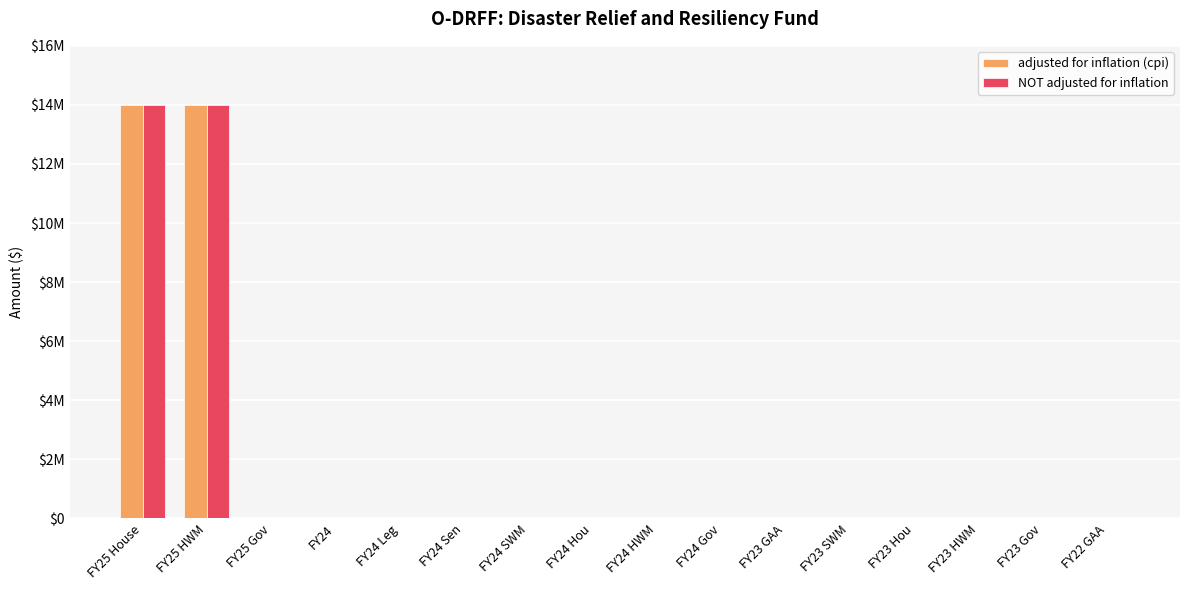

Which category has the lowest value in the NOT adjusted for inflation series?

FY25 Gov